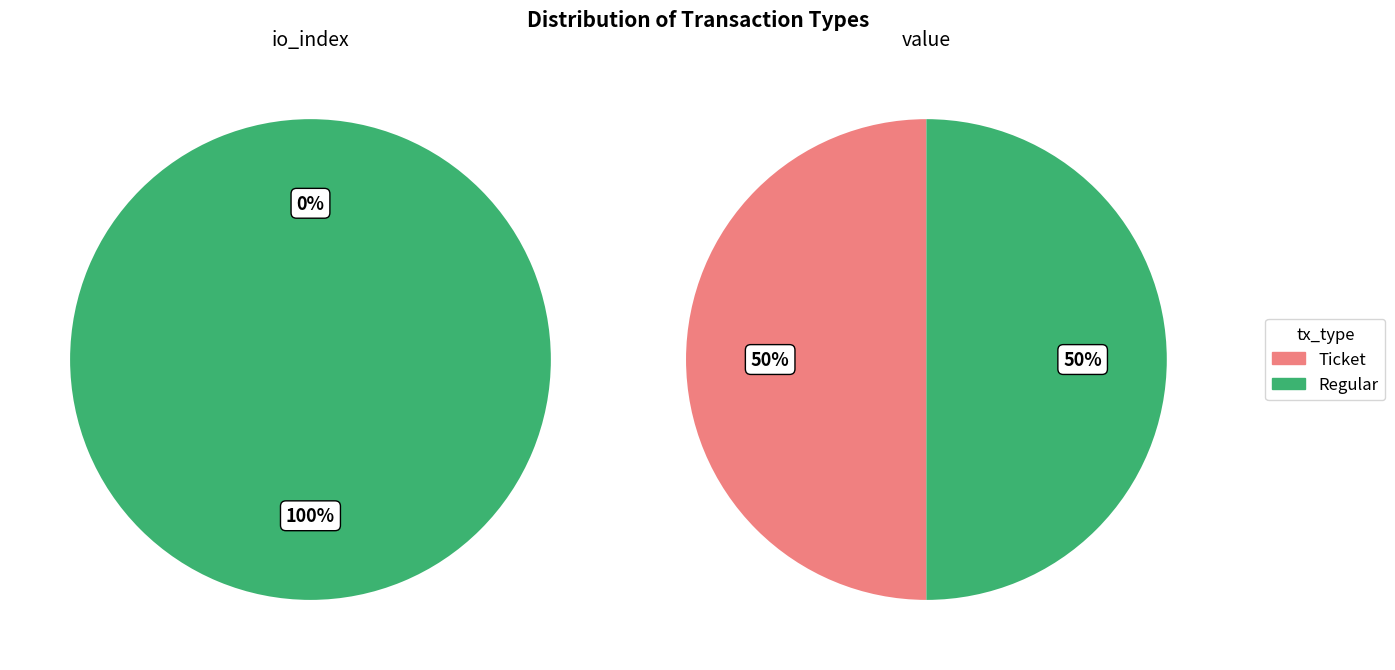

Which series has the largest range (max minus min)?

Ticket